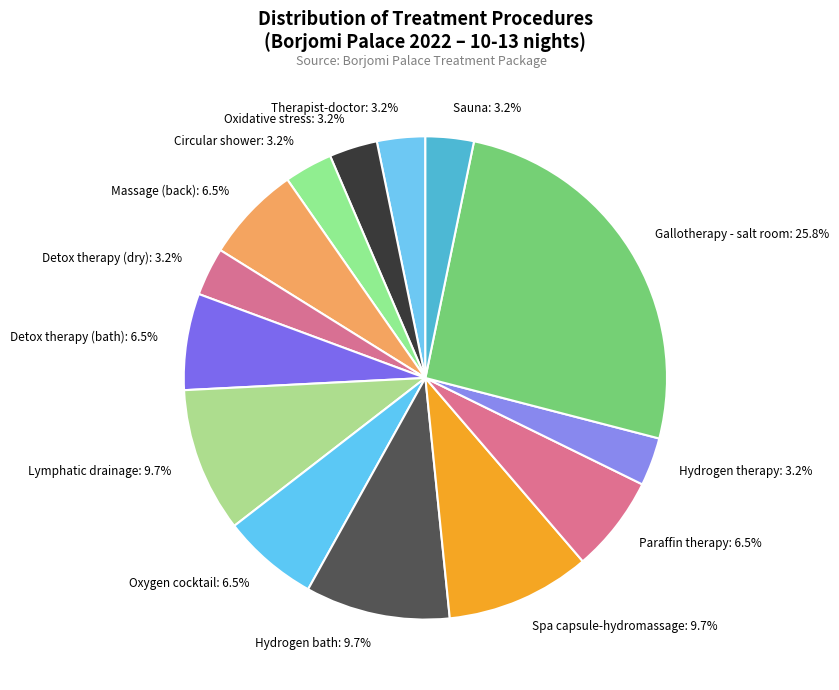

Is it true that Gallotherapy - salt room is 11% of the pie?

False